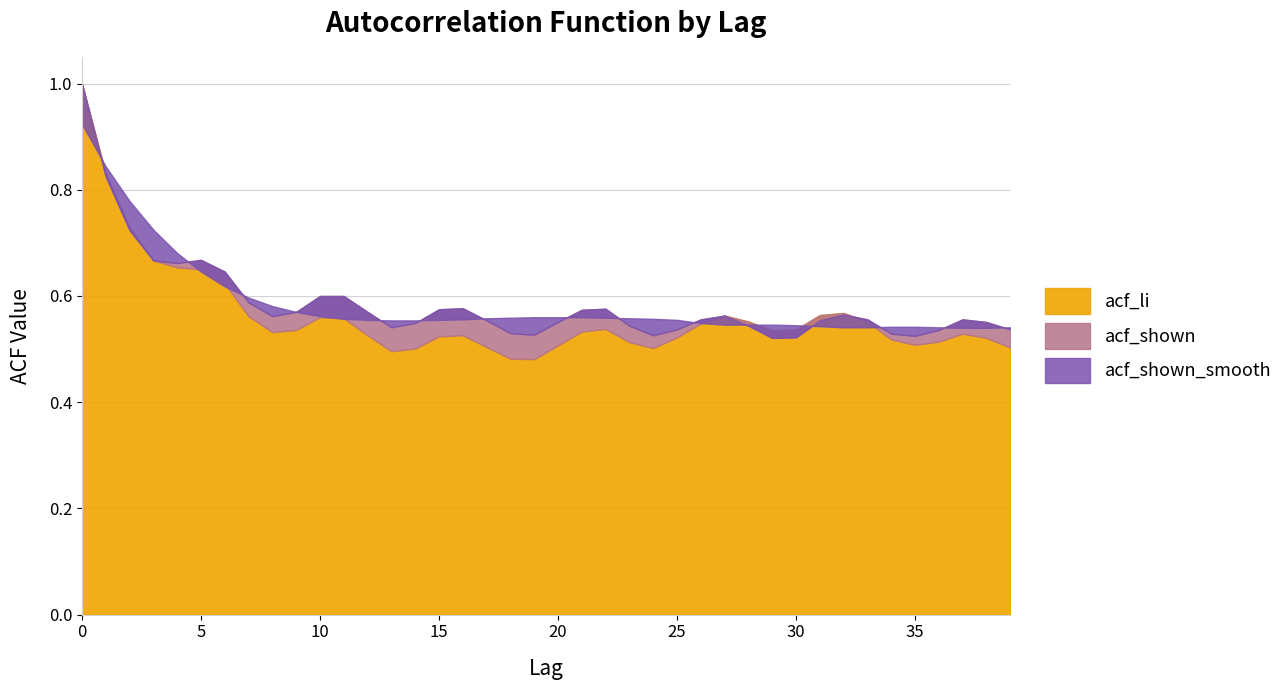

Between 22 and 35, which series saw the biggest shift?

acf_shown